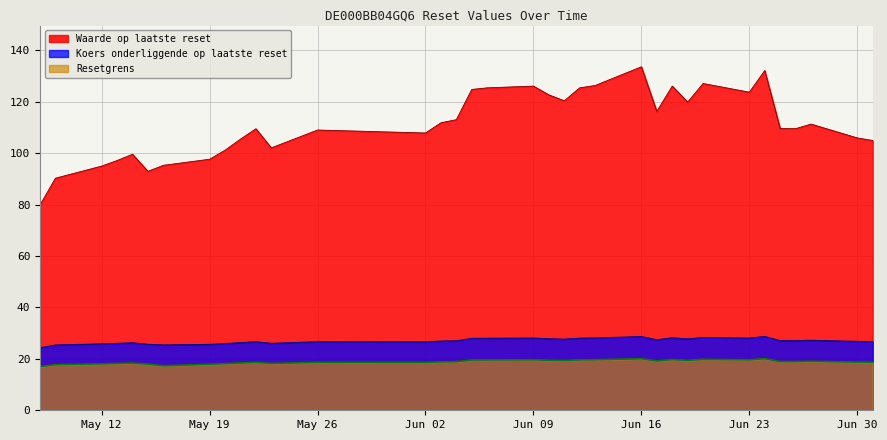

Which series has the widest spread of values?

Waarde op laatste reset